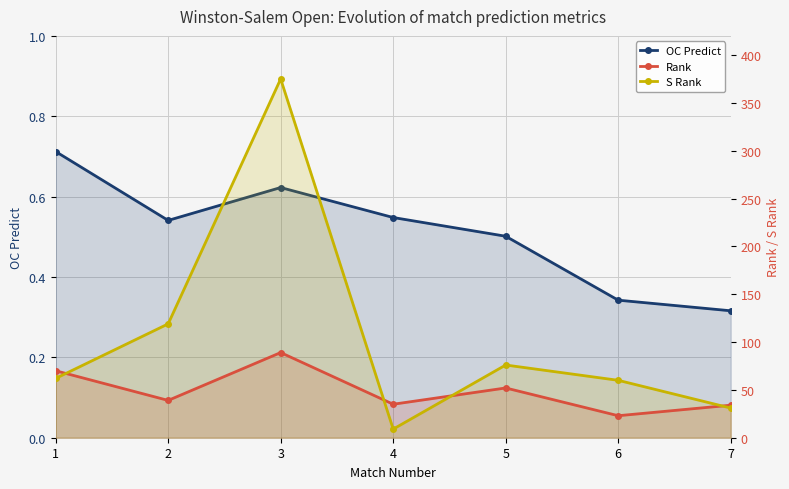

Reading left to right, extract all data points from this chart.

OC Predict: 1=0.7	2=0.5	3=0.6	4=0.5	5=0.5	6=0.3	7=0.3
Rank: 1=70.0	2=39.0	3=89.0	4=35.0	5=52.0	6=23.0	7=34.0
S Rank: 1=62.0	2=119.0	3=375.0	4=9.0	5=76.0	6=60.0	7=31.0